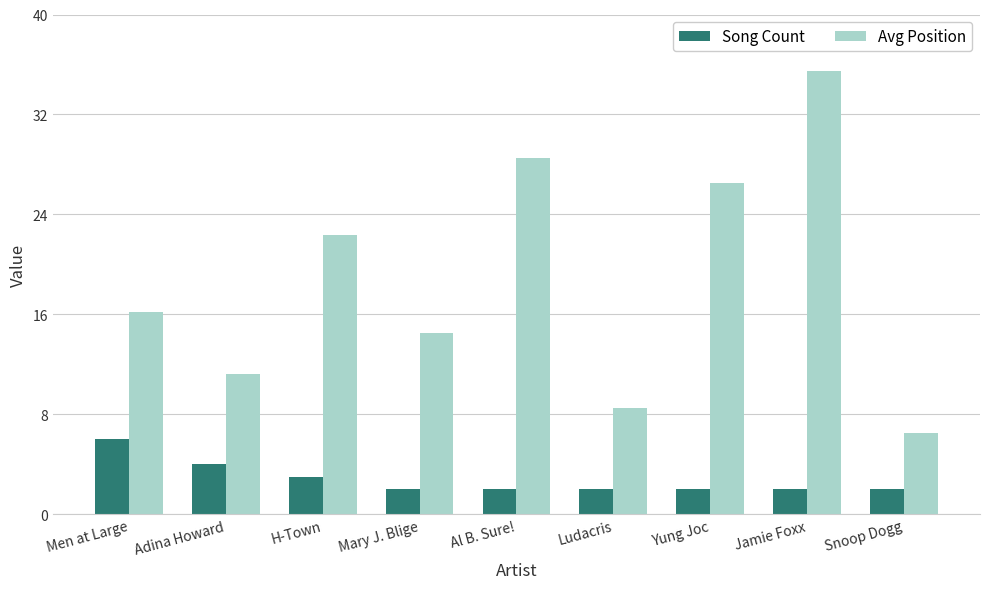

How many data points does each series have?

9